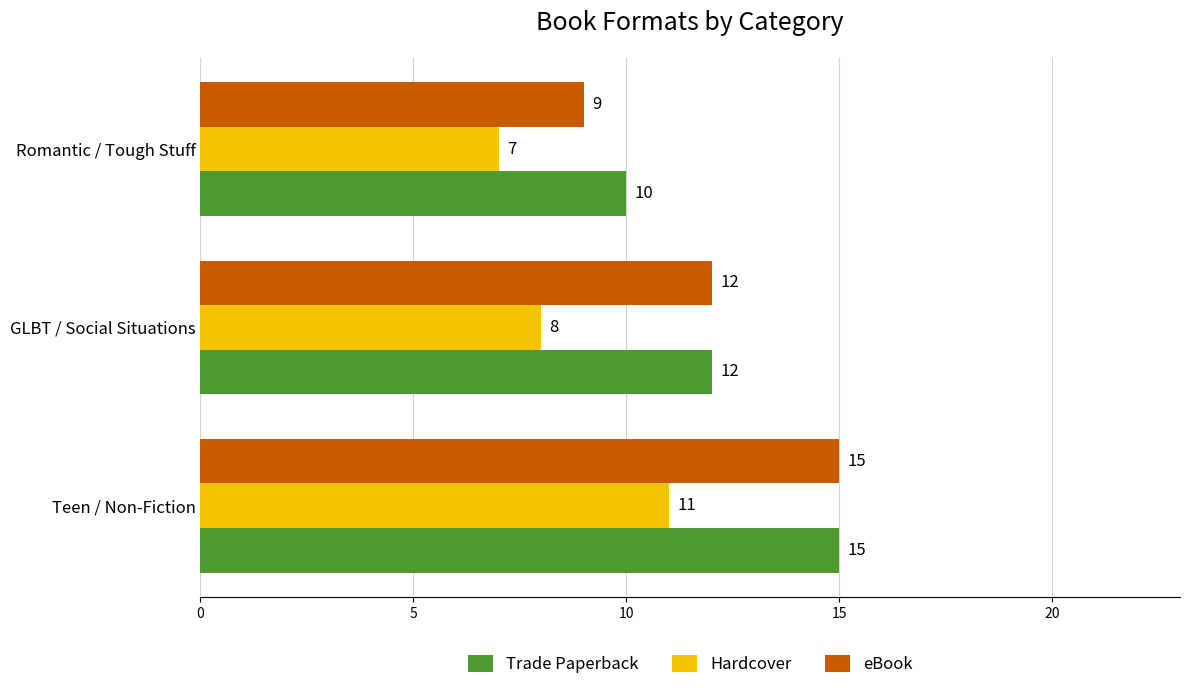

The value of Trade Paperback at GLBT / Social Situations is 17. True or false?

False